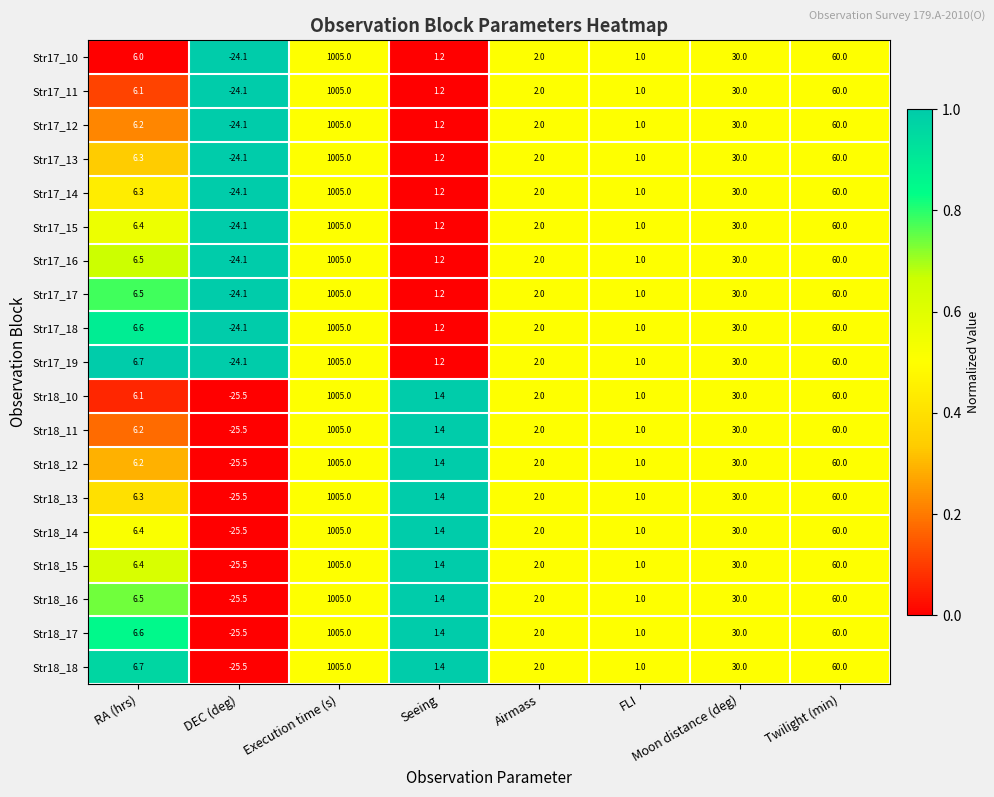

The Str17_17 series shows -7.7 at DEC (deg). True or false?

False